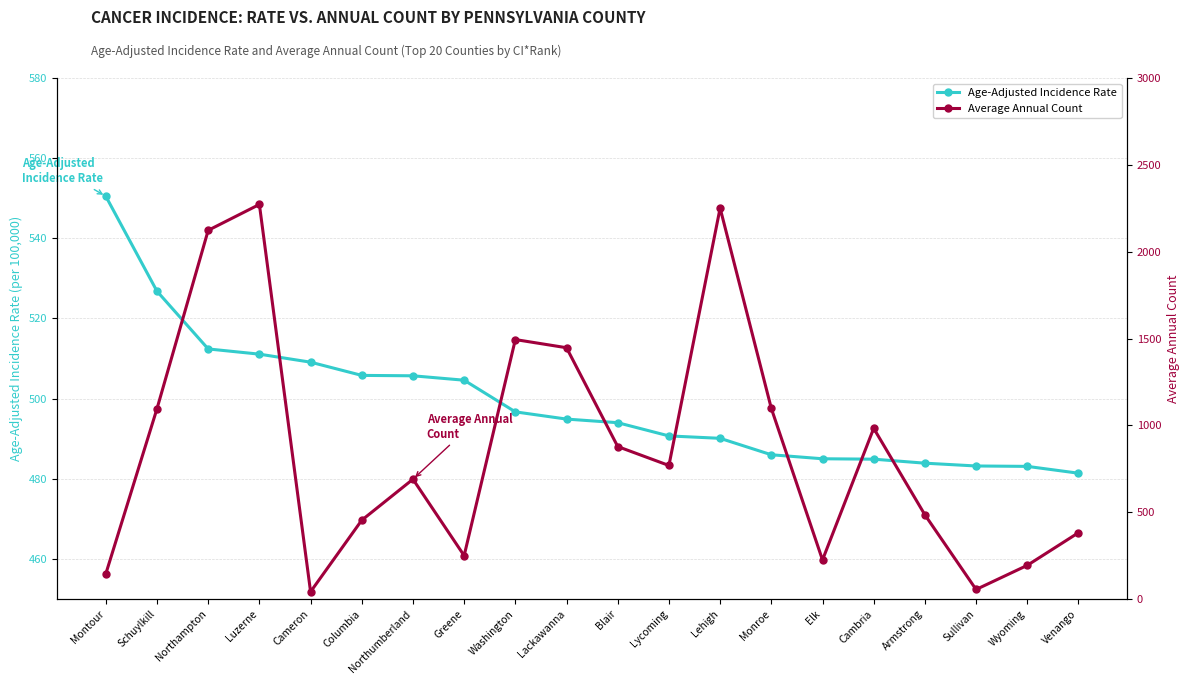

List the series in order of their peak value, lowest first.

Age-Adjusted Incidence Rate, Average Annual Count